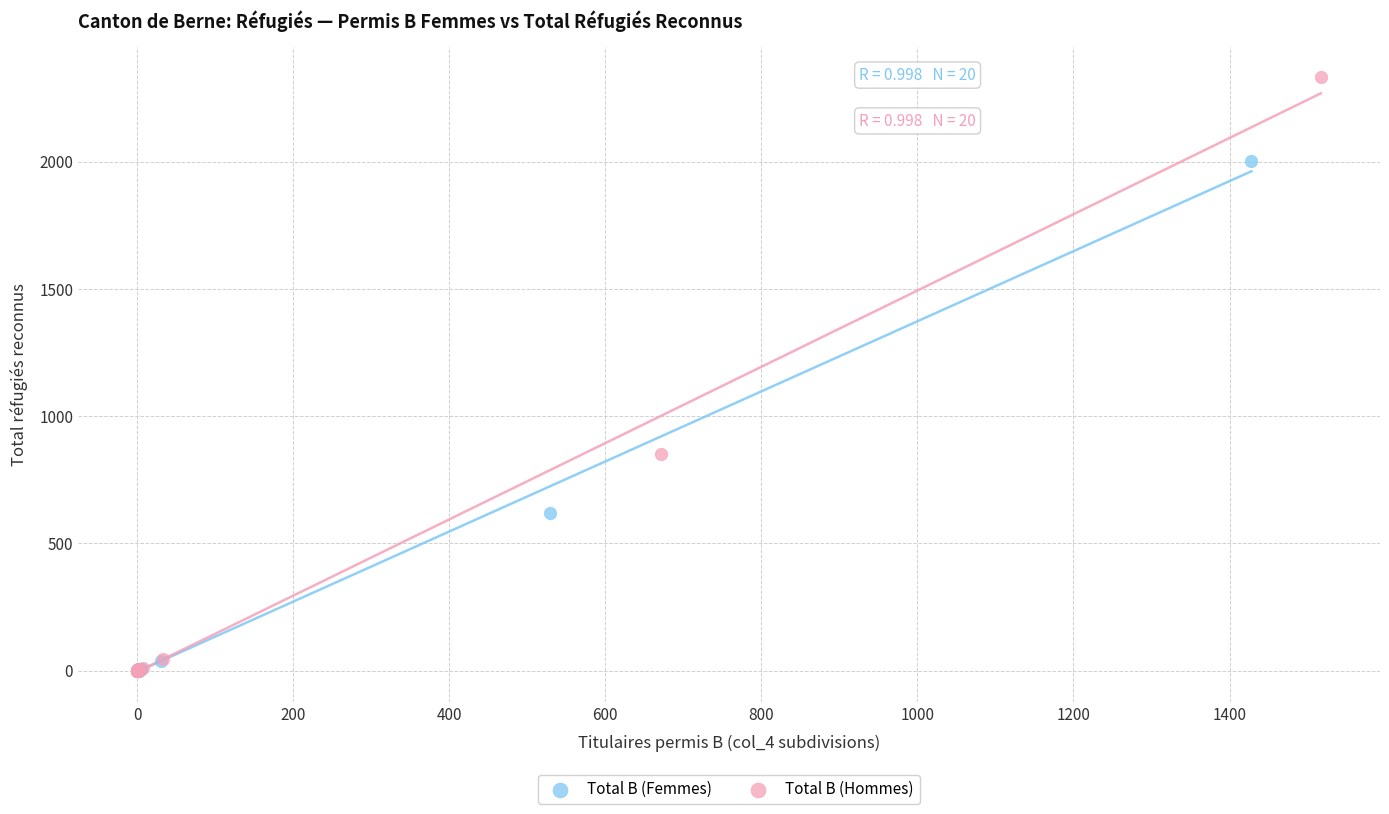

Which series has the widest spread of Y values?

Total B (Hommes)